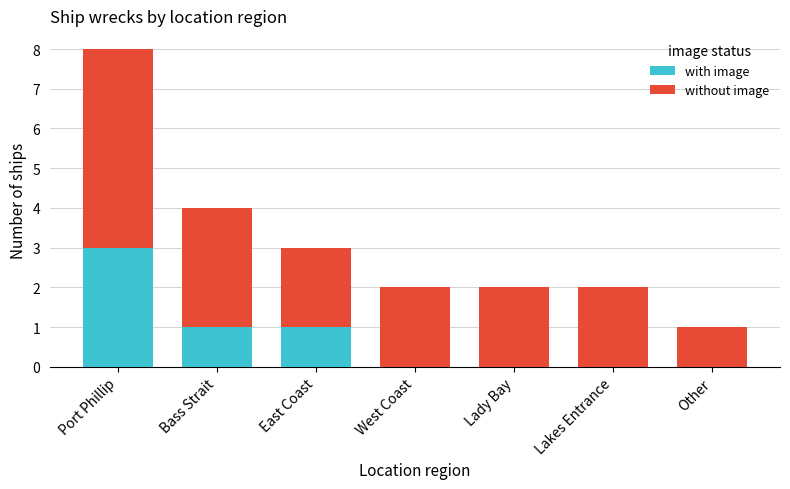

The value of with image at Bass Strait is 1. True or false?

True